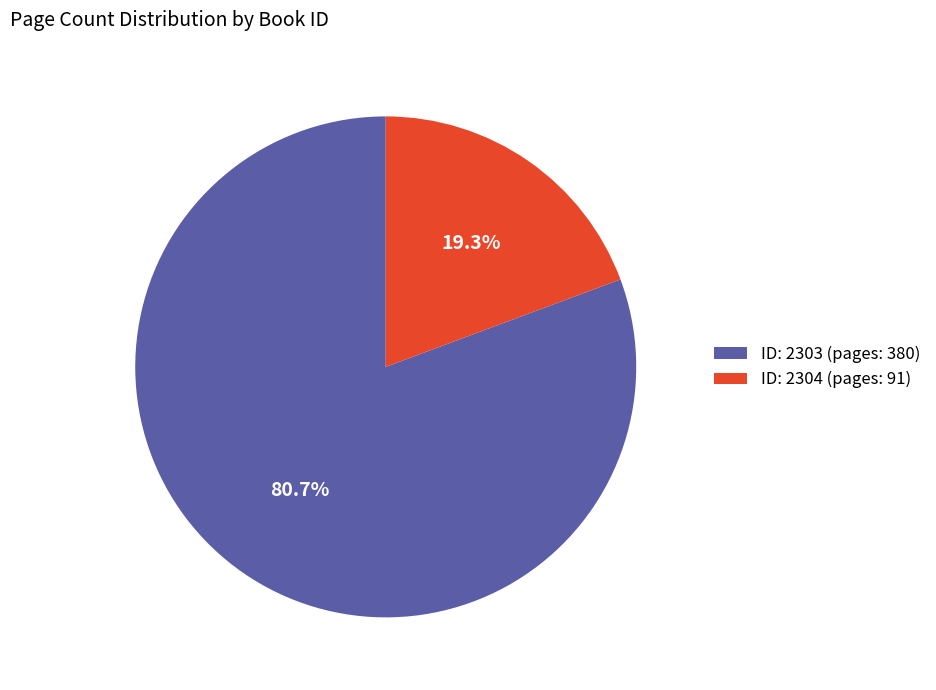

What is the largest slice in the pie chart?

ID: 2303 (pages: 380)